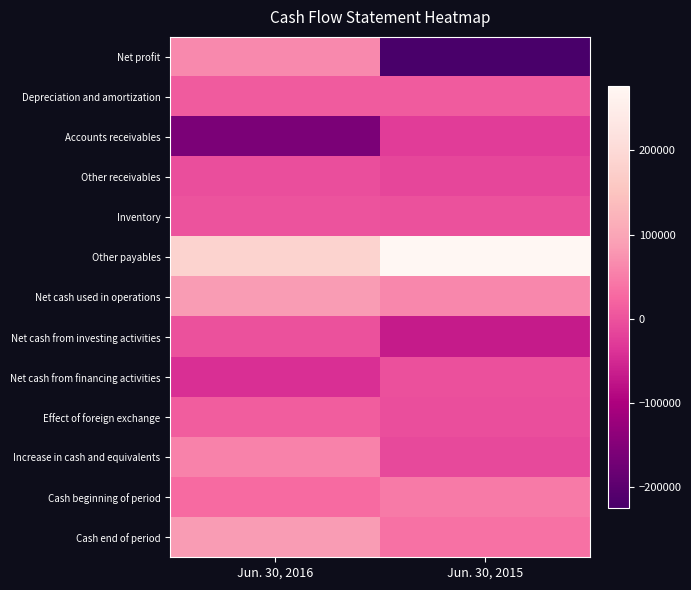

What is the maximum value shown in the chart?

276399